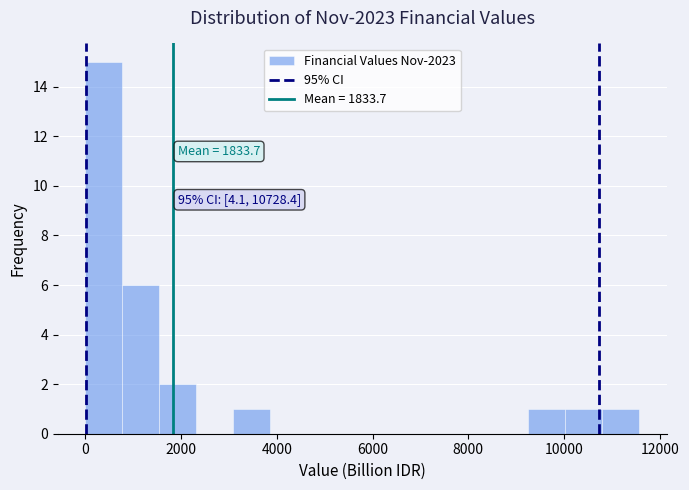

Around what value on the x-axis is the tallest bar? Give the approximate position of its centre, as read against the axis.

400